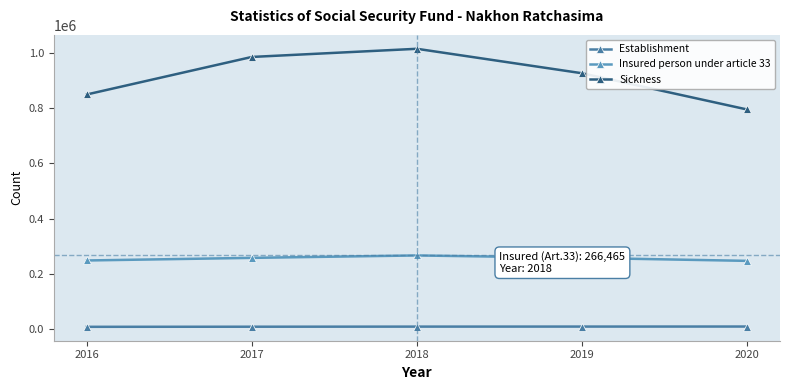

What is the difference between the highest and lowest values at 2018?

1004221